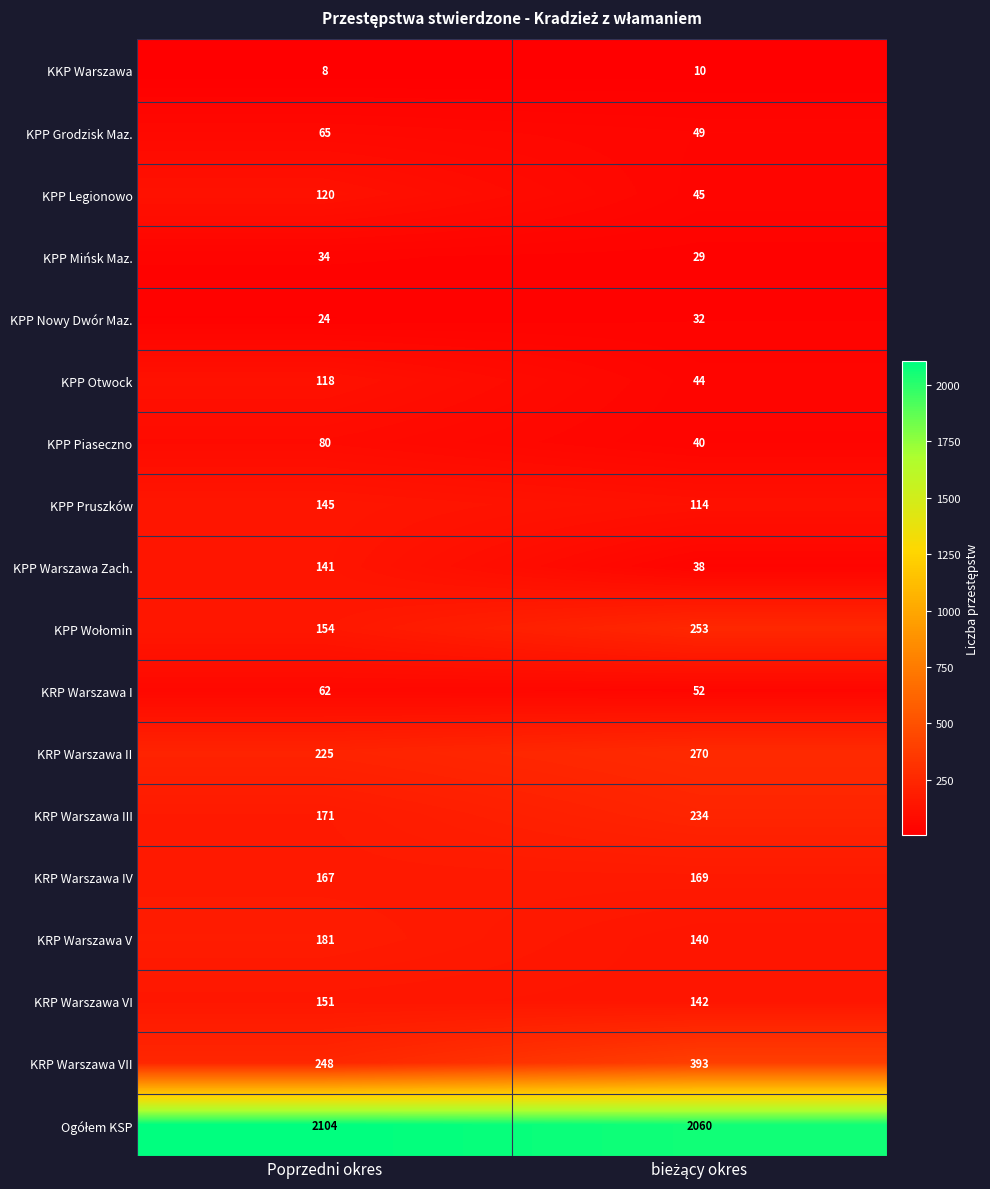

What is the total value across all series at Poprzedni okres?

4198